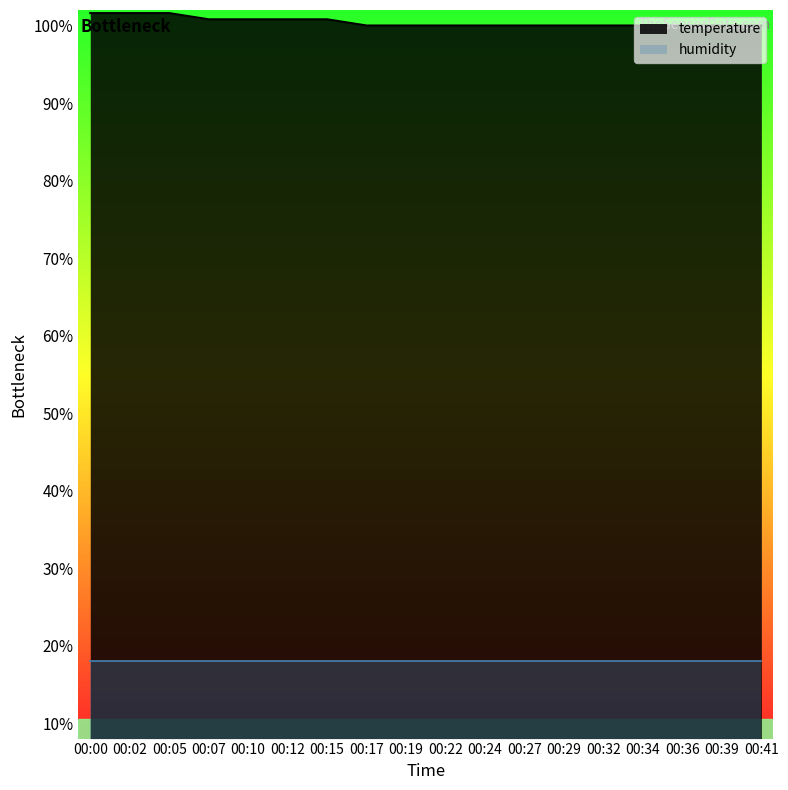

What is the greatest value displayed?

101.6